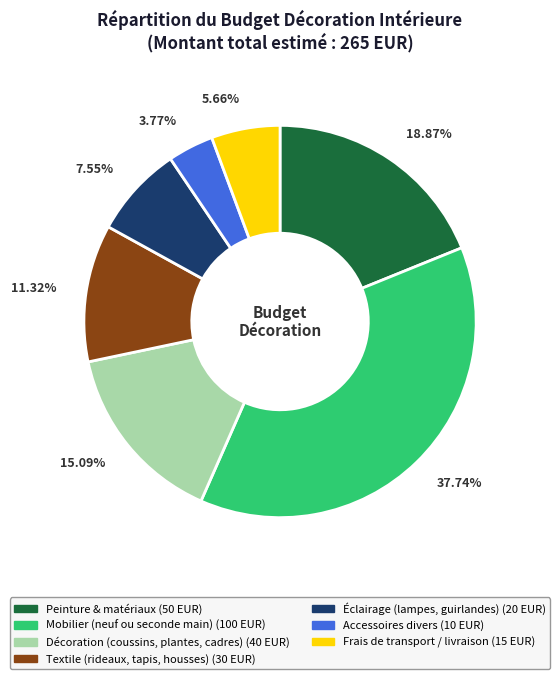

To the nearest percent, what is the difference between the largest and smallest slice percentages?

34%